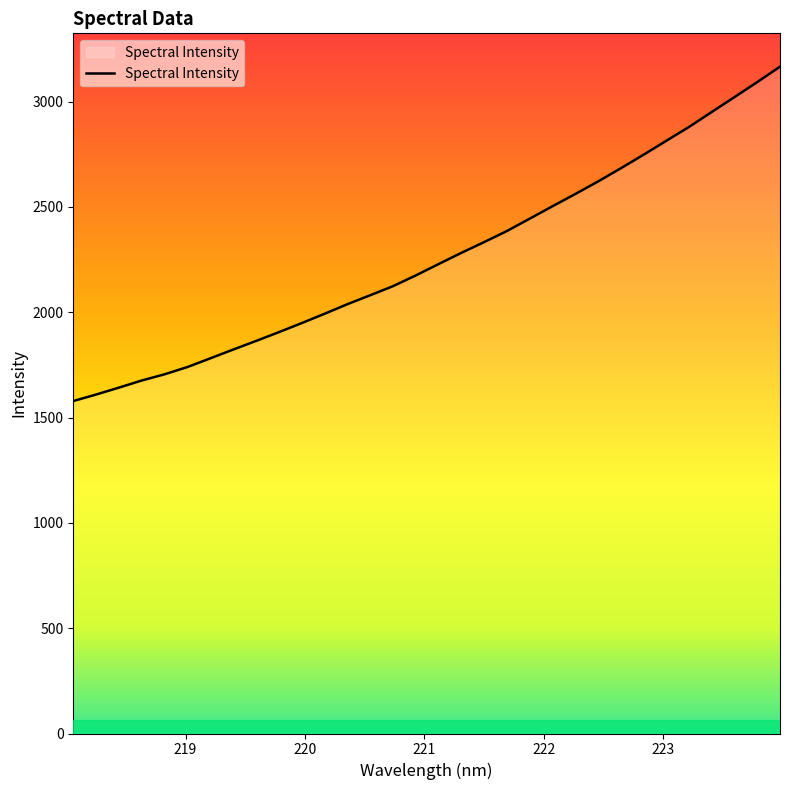

Reading right to left, list all the values displayed in this chart.

3166.0	3092.8	3021.4	2950.6	2879.5	2813.5	2747.3	2682.9	2620.3	2560.7	2502.6	2443.5	2385.1	2332.4	2281.3	2228.1	2174.1	2123.2	2080.1	2037.7	1992.2	1948.0	1905.1	1863.3	1822.6	1781.0	1739.9	1705.4	1676.0	1642.2	1609.4	1578.5